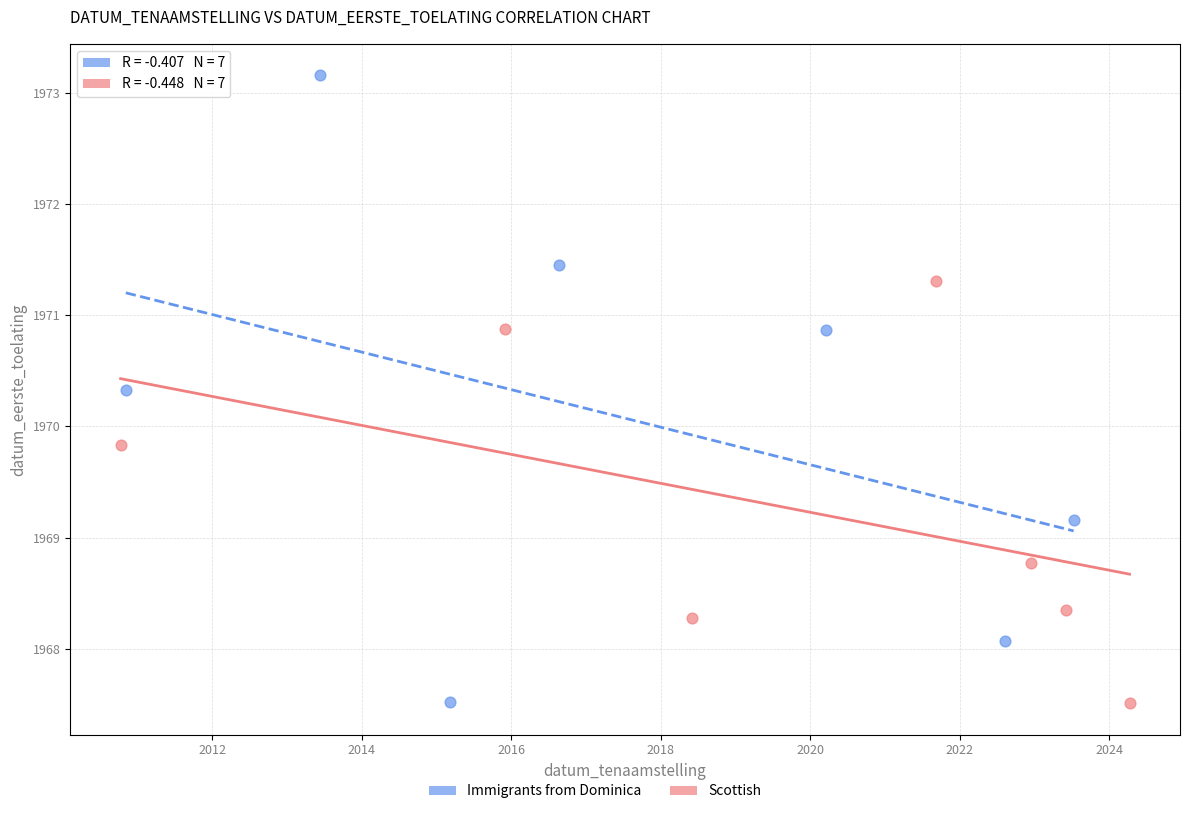

Which series contains the highest Y value?

Immigrants from Dominica